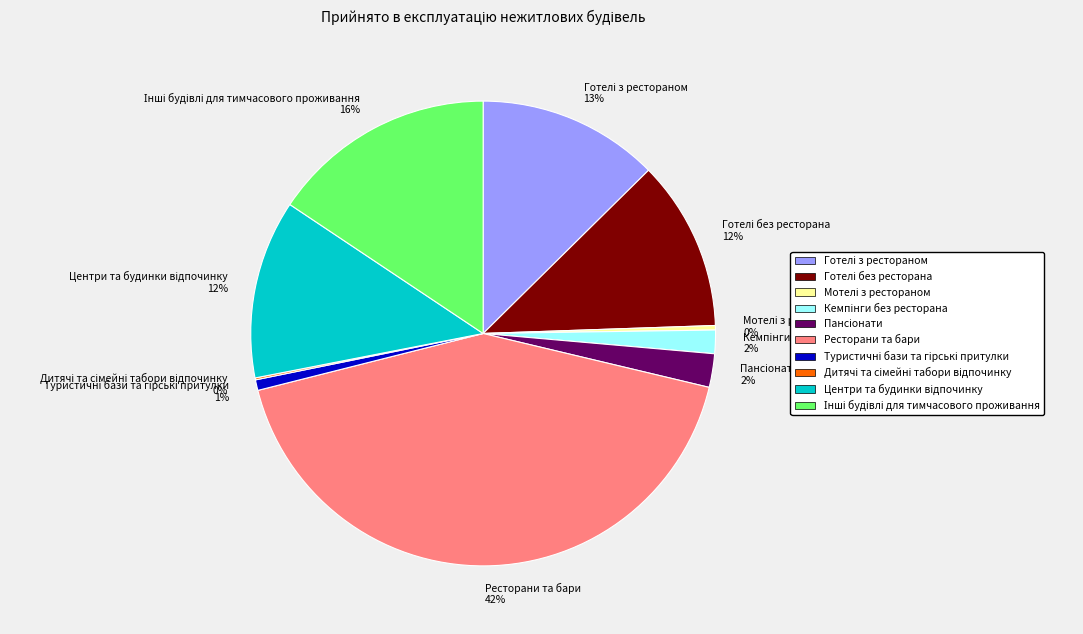

Is there any slice that represents more than half of the pie?

No